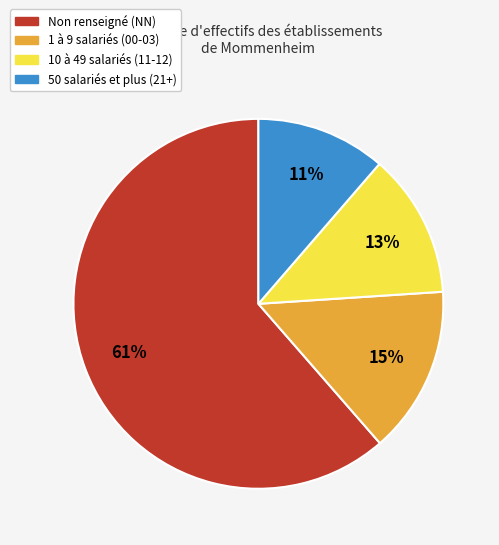

To the nearest percent, what is the average slice percentage?

25%